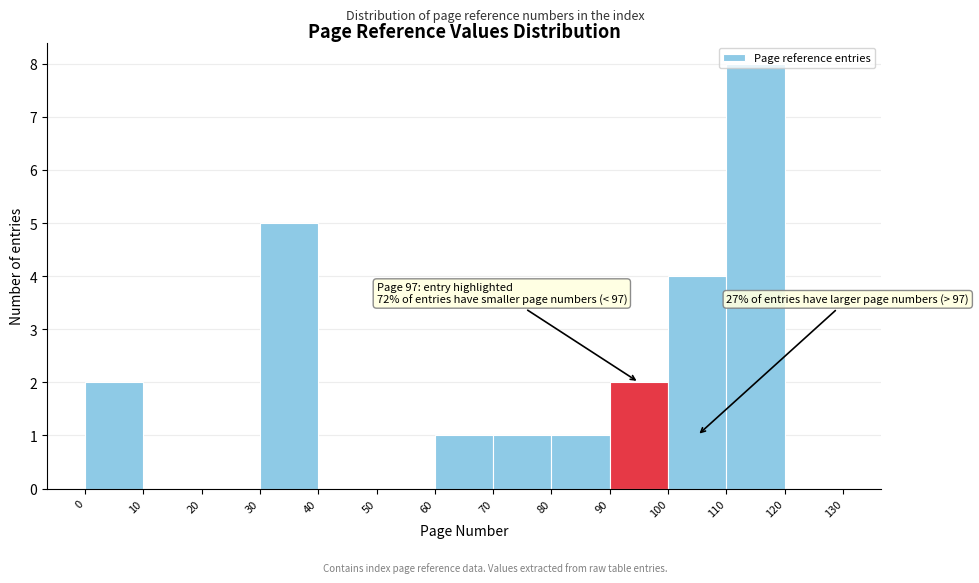

Which range on the x-axis has the tallest bar?

110 to 120